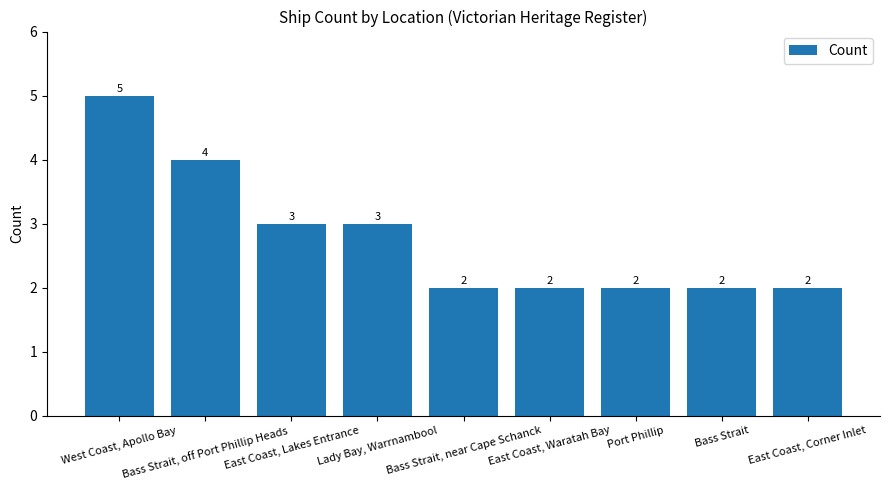

What is the label of the 3rd bar from the right?

Port Phillip